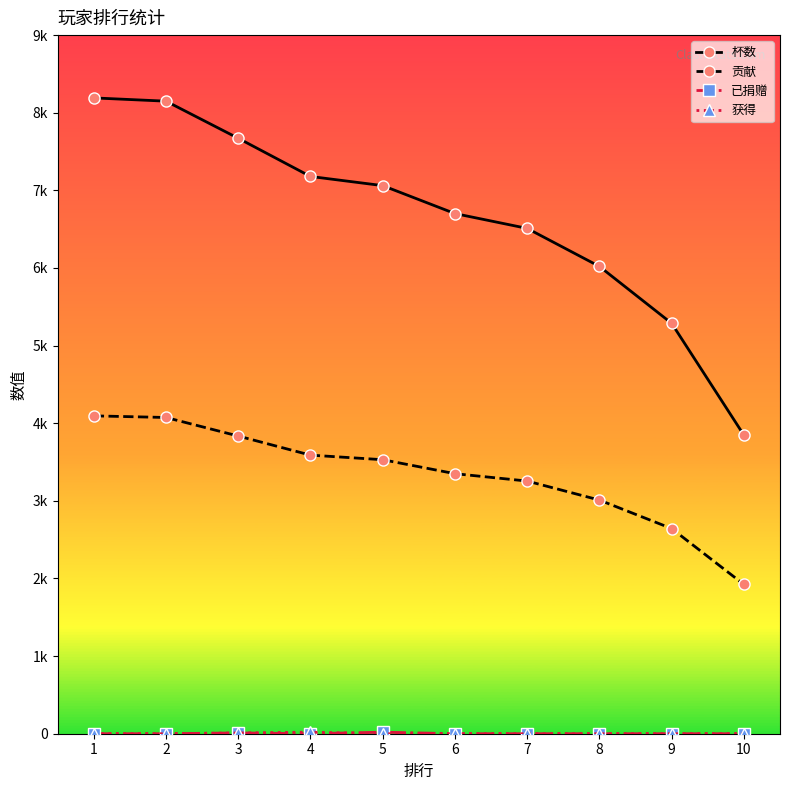

True or false: 杯数 has more than 0 points higher than both neighbors.

False